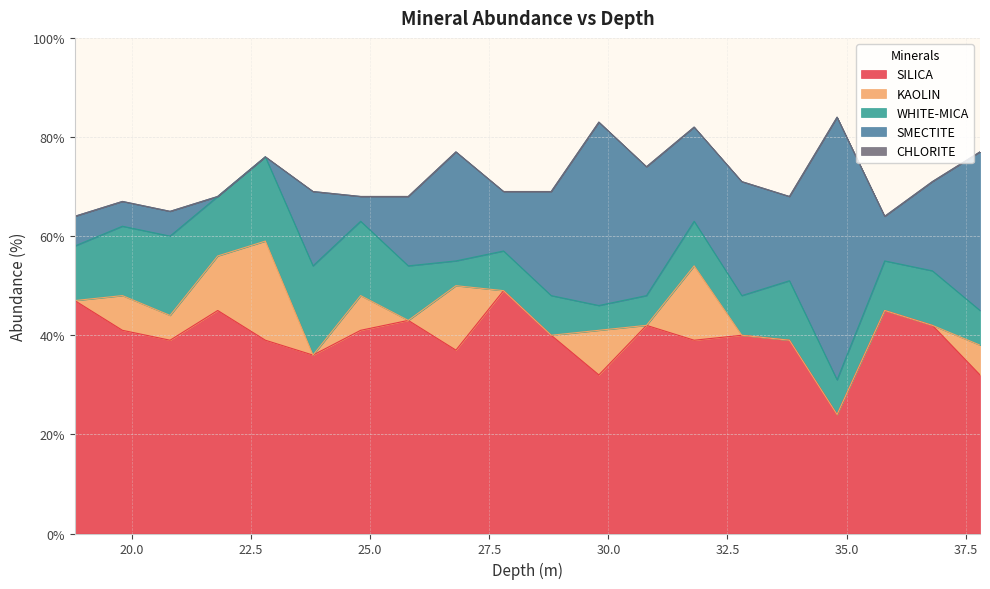

How many times do KAOLIN and WHITE-MICA cross each other?

8